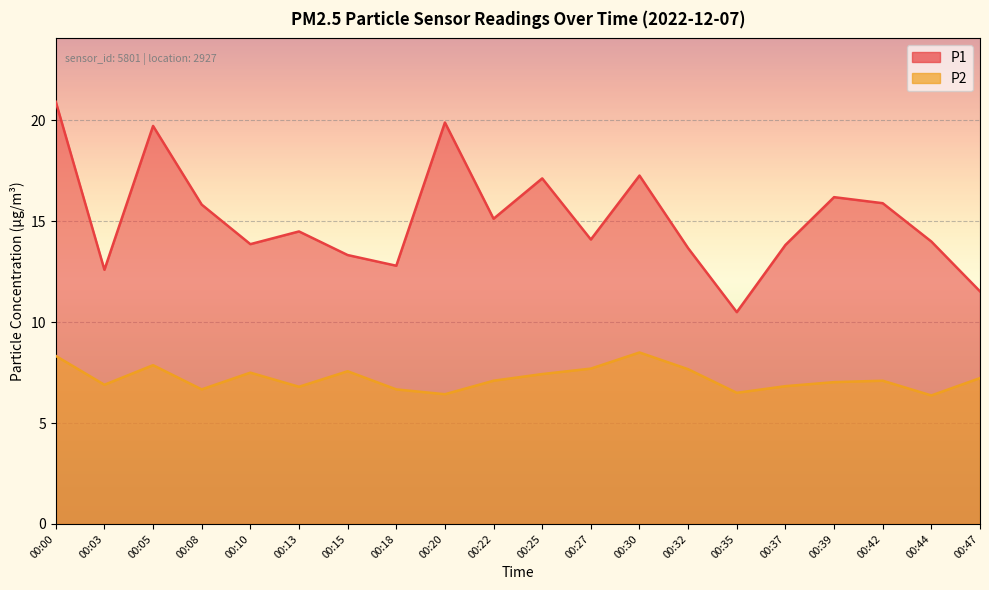

True or false: P2 and P1 intersect in this chart.

False